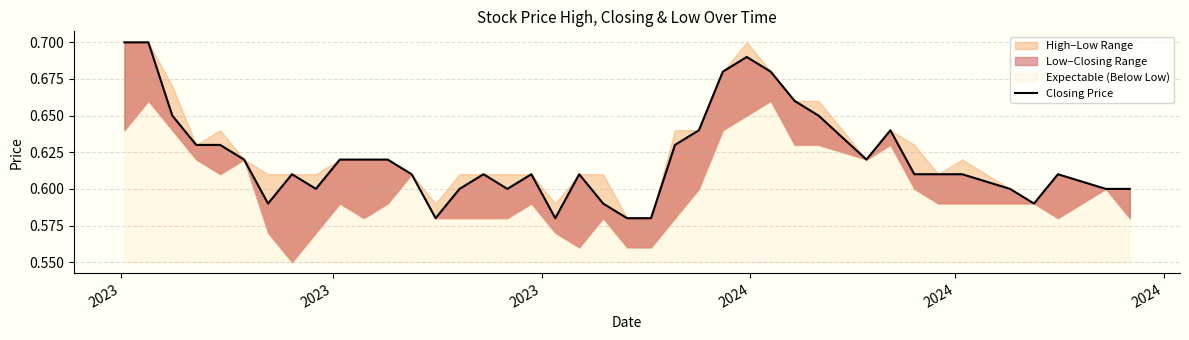

The value at 27 is 0.5. True or false?

False